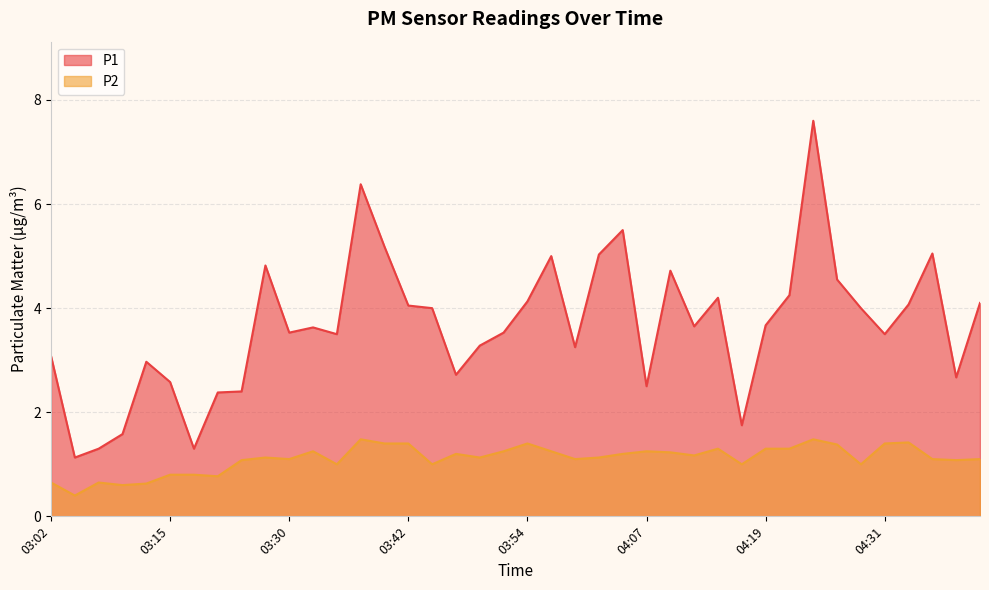

Rank the series by their average value, from lowest to highest.

P2, P1